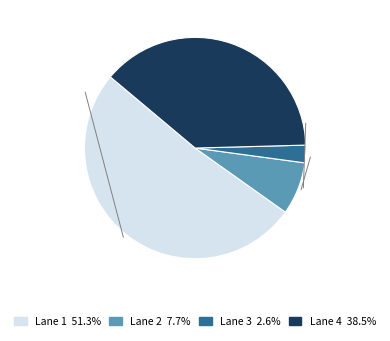

Count the number of slices in the pie.

4